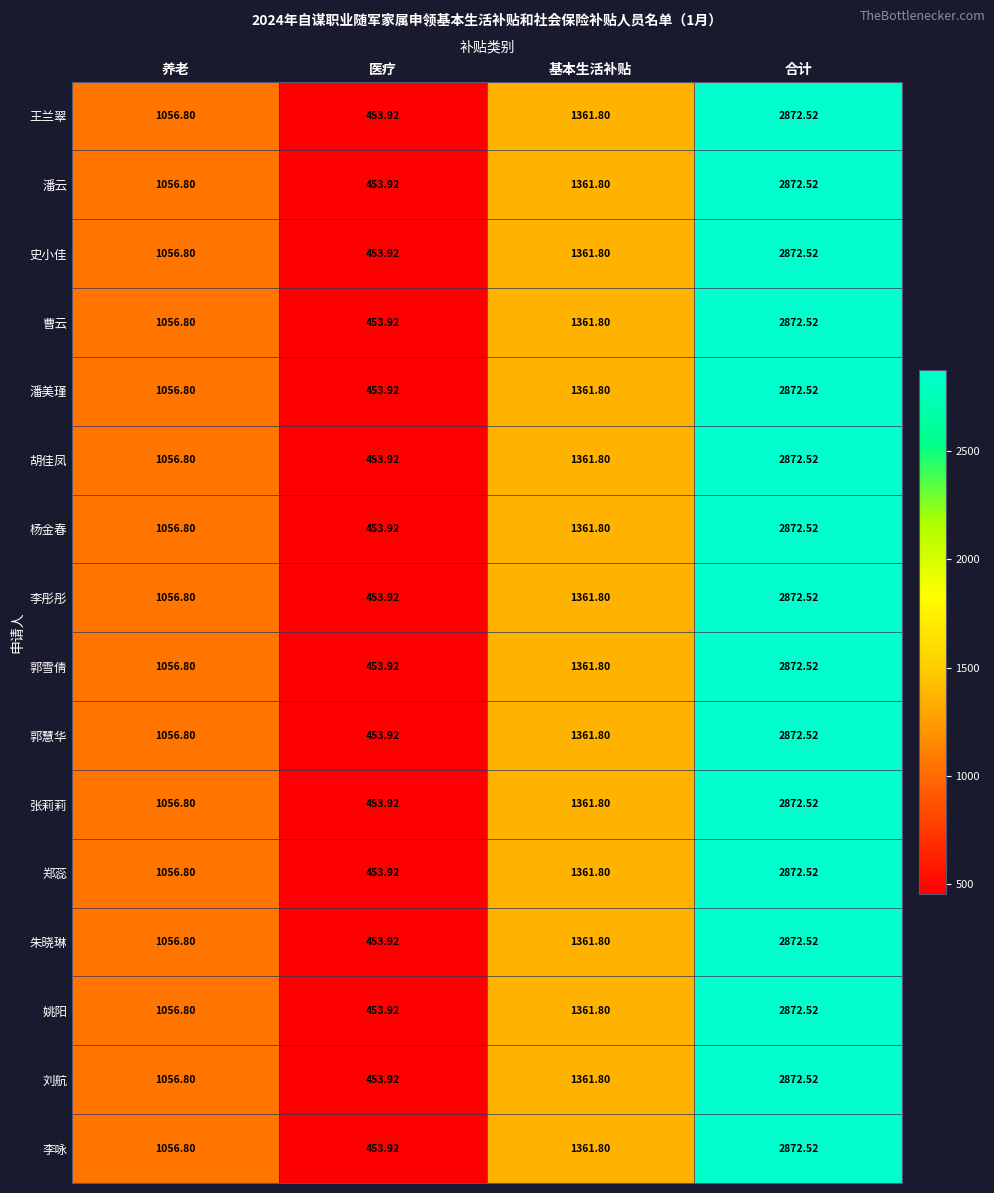

At which category does the chart reach its minimum across all series?

医疗